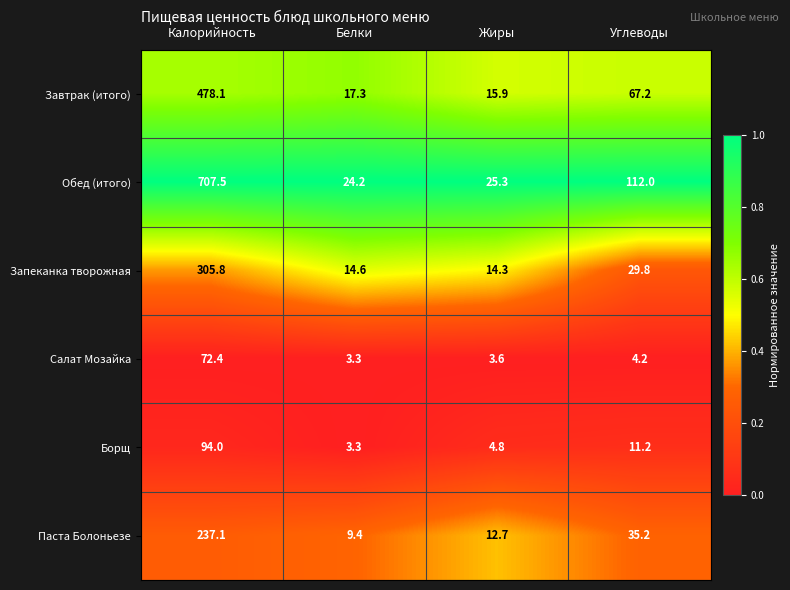

True or false: Салат Мозайка has a value of 6.0 at Углеводы.

False